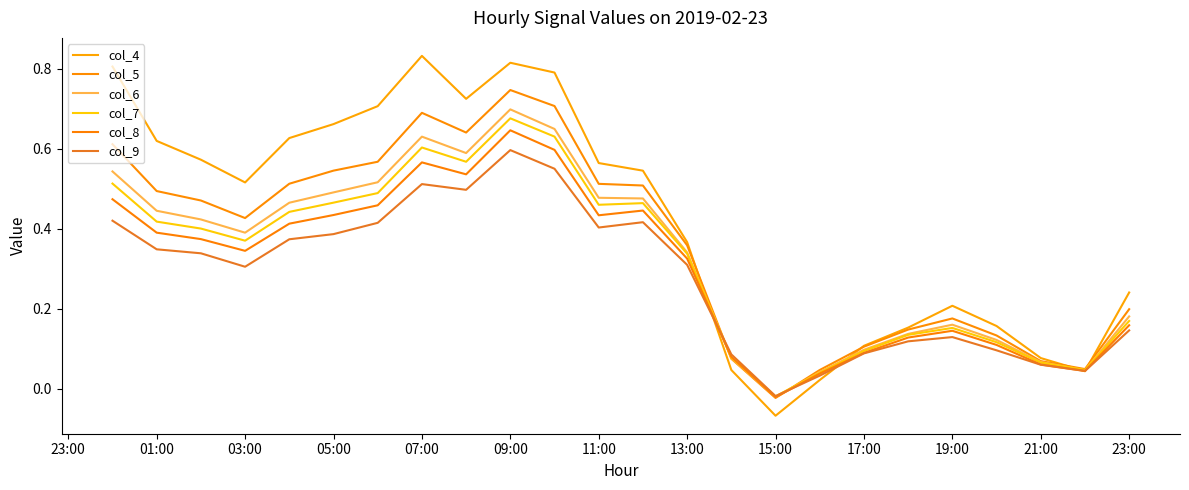

How many lines are shown in the chart?

6